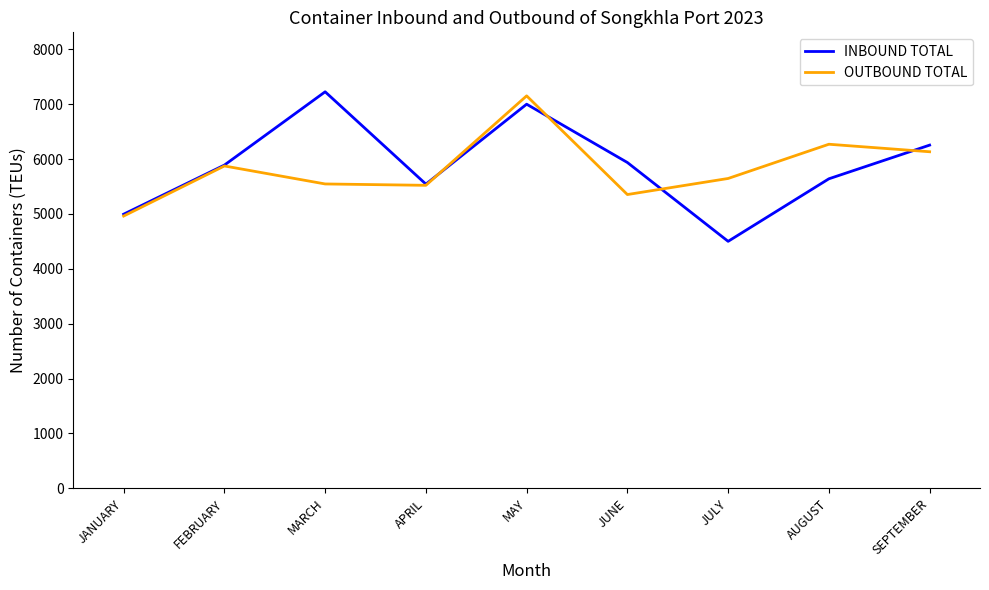

Read the INBOUND TOTAL value at JUNE.

5938